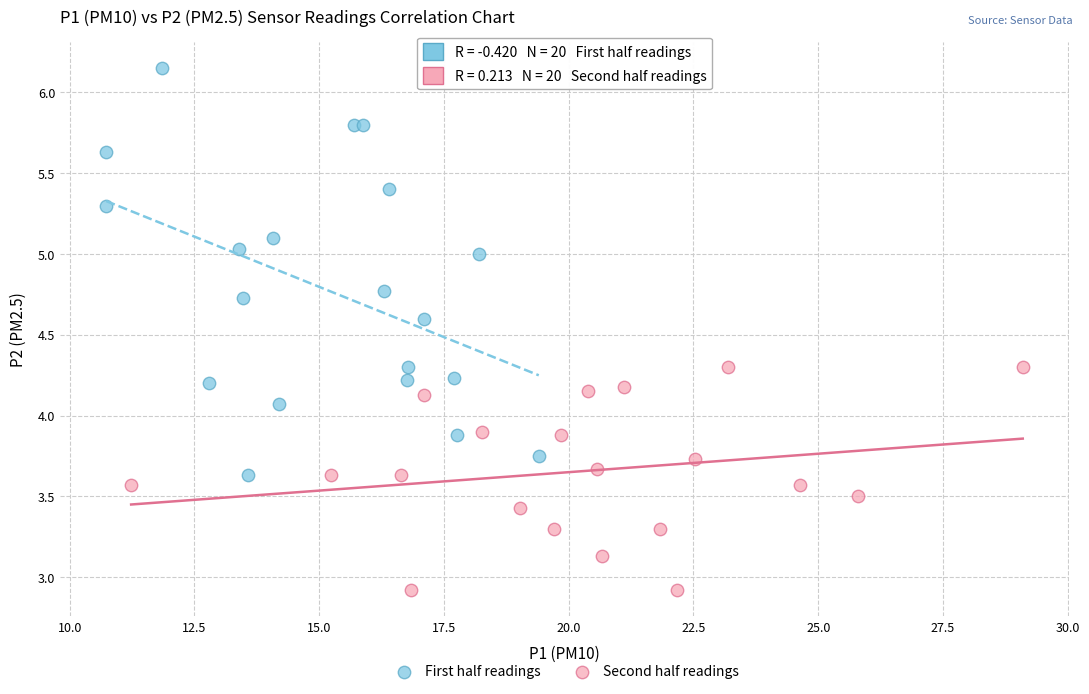

Which series reaches the minimum Y coordinate?

Second half readings